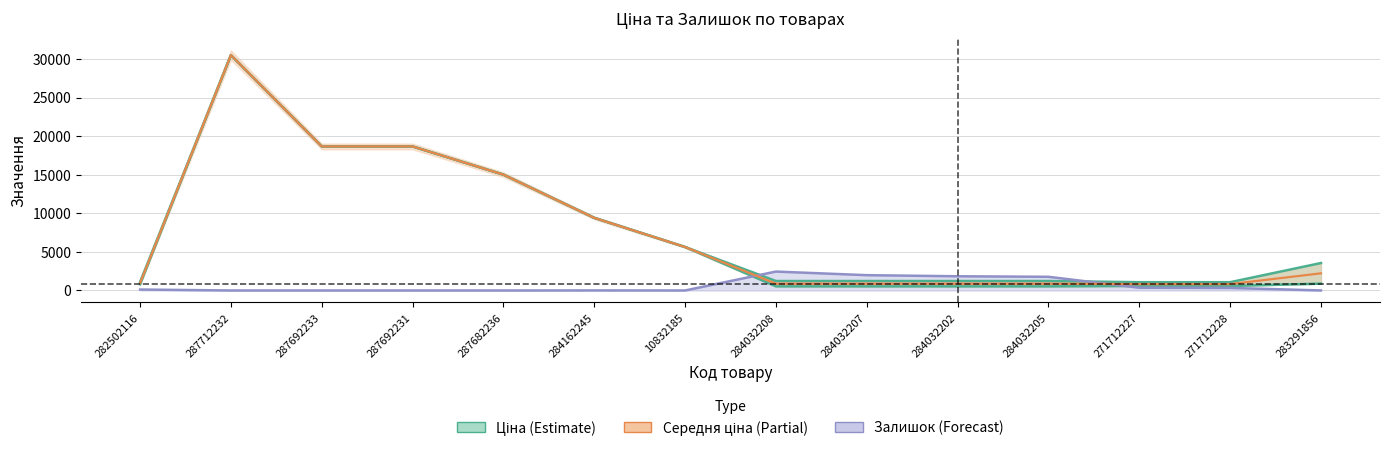

Which series ends up on top after the final intersection of Ціна and Залишок?

Ціна